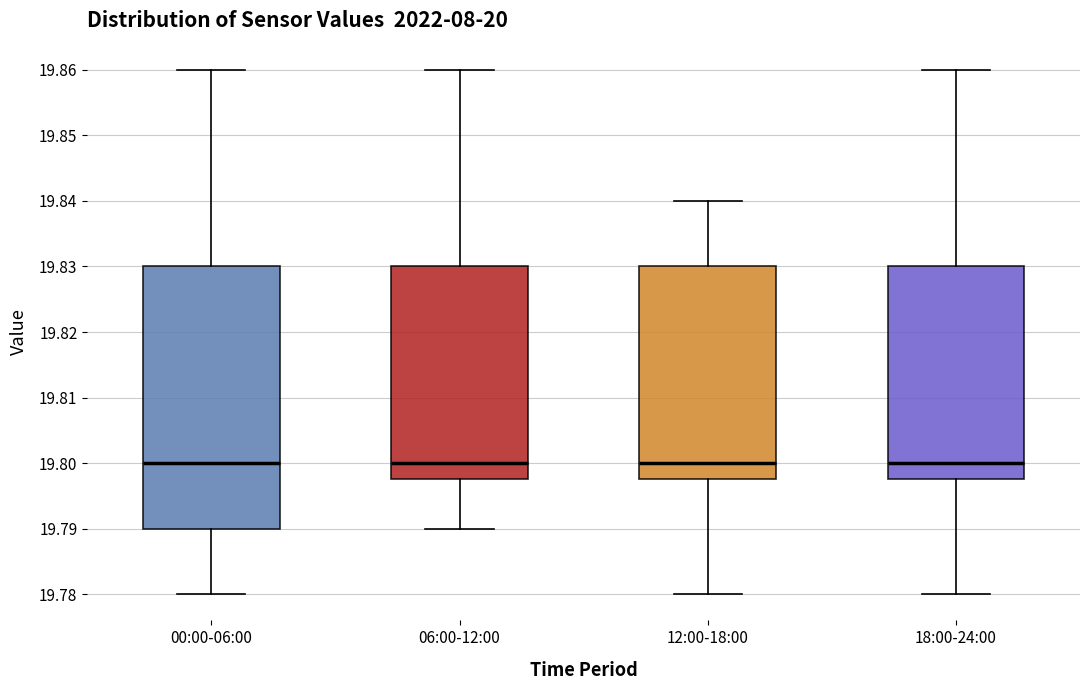

Reading left to right, read every box against the y-axis: the position of its median line, the range the box covers, and the ends of its whiskers. The values are not printed on the chart, so give them approximately, as read against the axis.

00:00-06:00: median 19.800, box 19.790 to 19.830, whiskers 19.780 to 19.860
06:00-12:00: median 19.800, box 19.798 to 19.830, whiskers 19.790 to 19.860
12:00-18:00: median 19.800, box 19.798 to 19.830, whiskers 19.780 to 19.840
18:00-24:00: median 19.800, box 19.798 to 19.830, whiskers 19.780 to 19.860